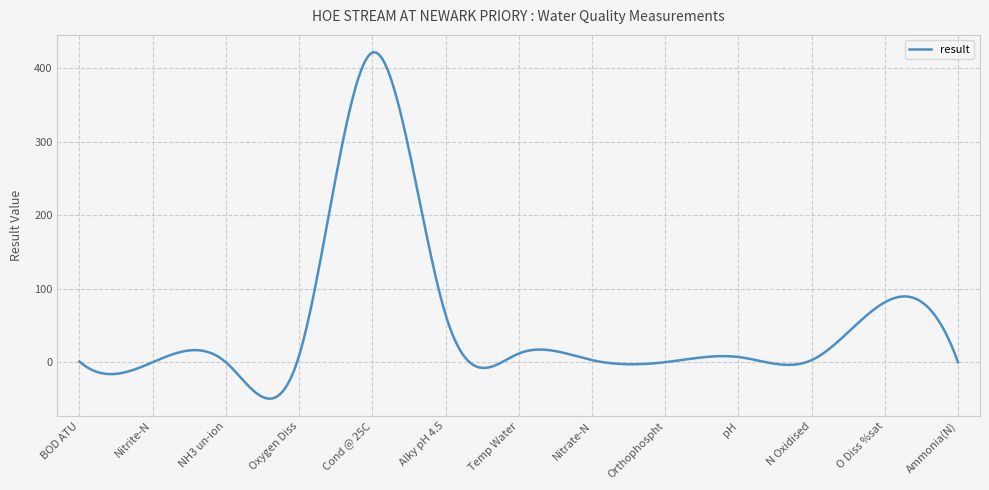

What is the minimum value shown in the chart?

-49.5